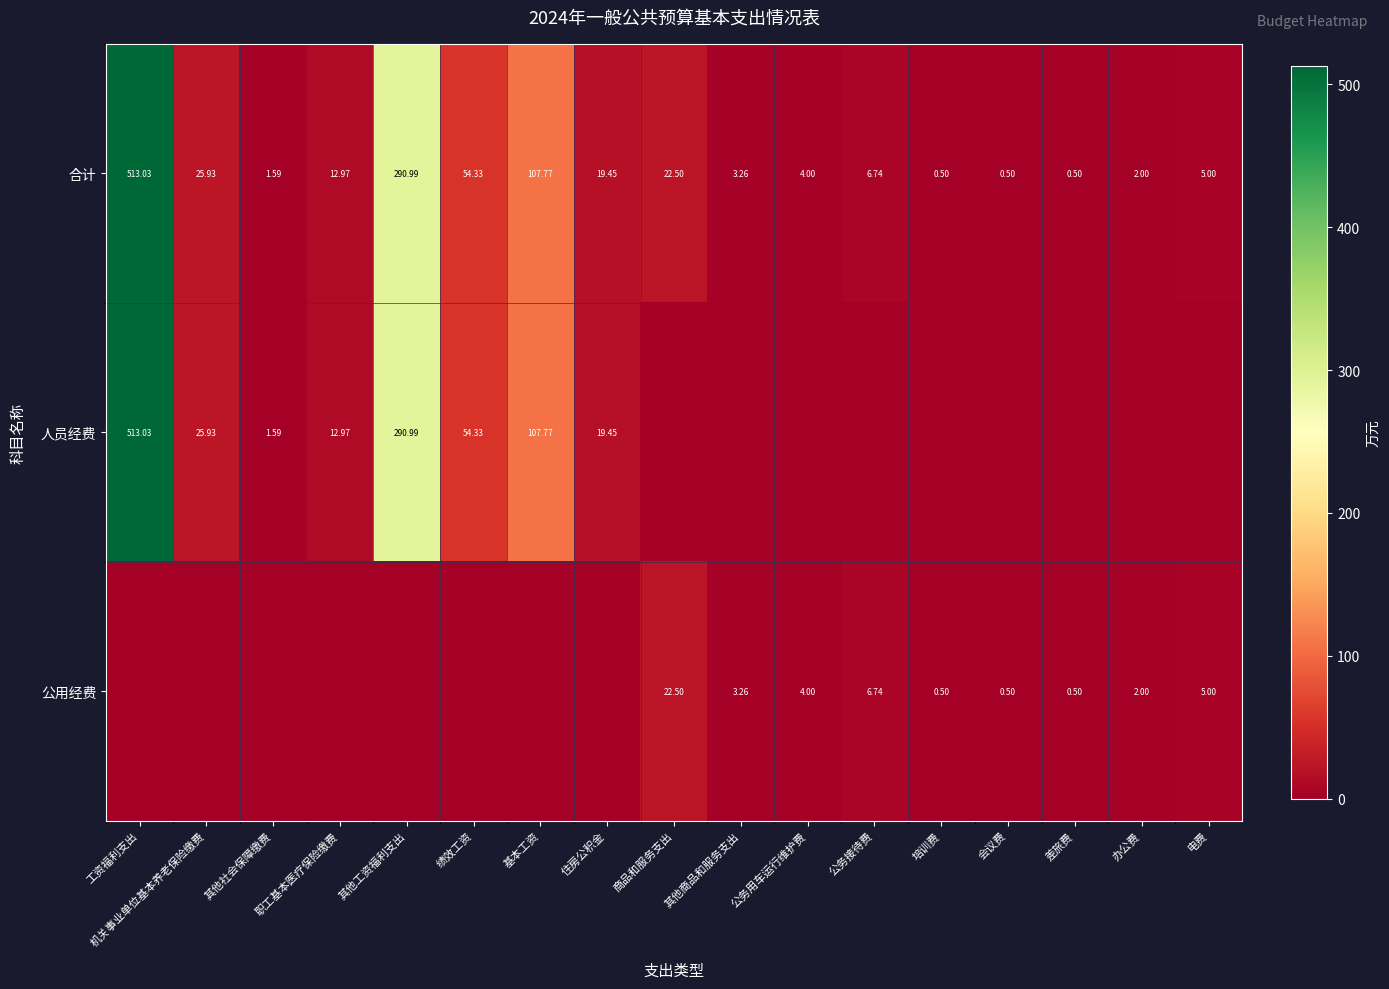

At which label is 合计 closest to 256?

其他工资福利支出